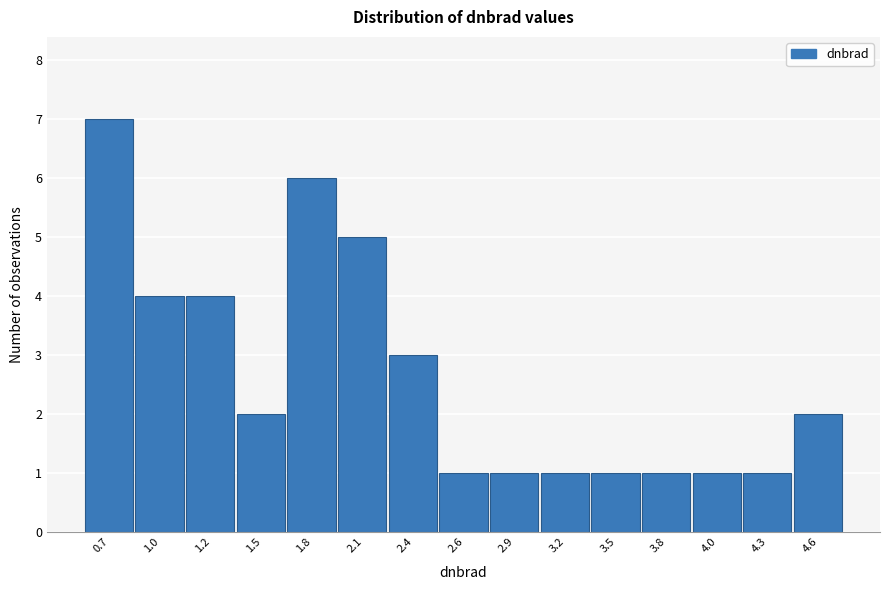

Reading right to left, list all the values displayed in this chart.

2	1	1	1	1	1	1	1	3	5	6	2	4	4	7